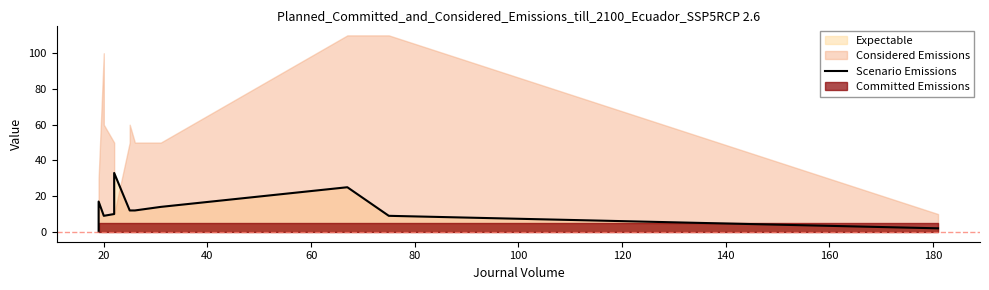

How many positive values are there?

12